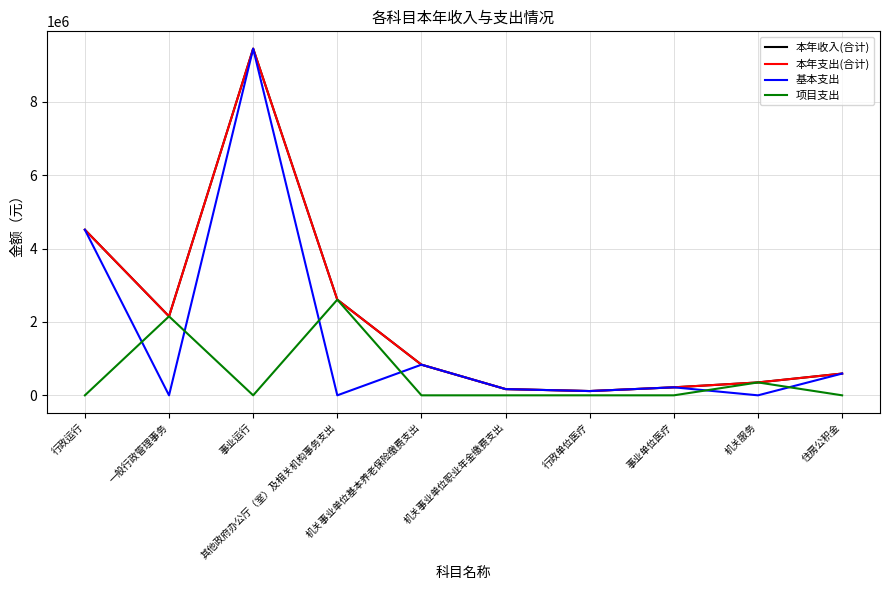

Which has a higher value, 行政运行 or 一般行政管理事务?

行政运行